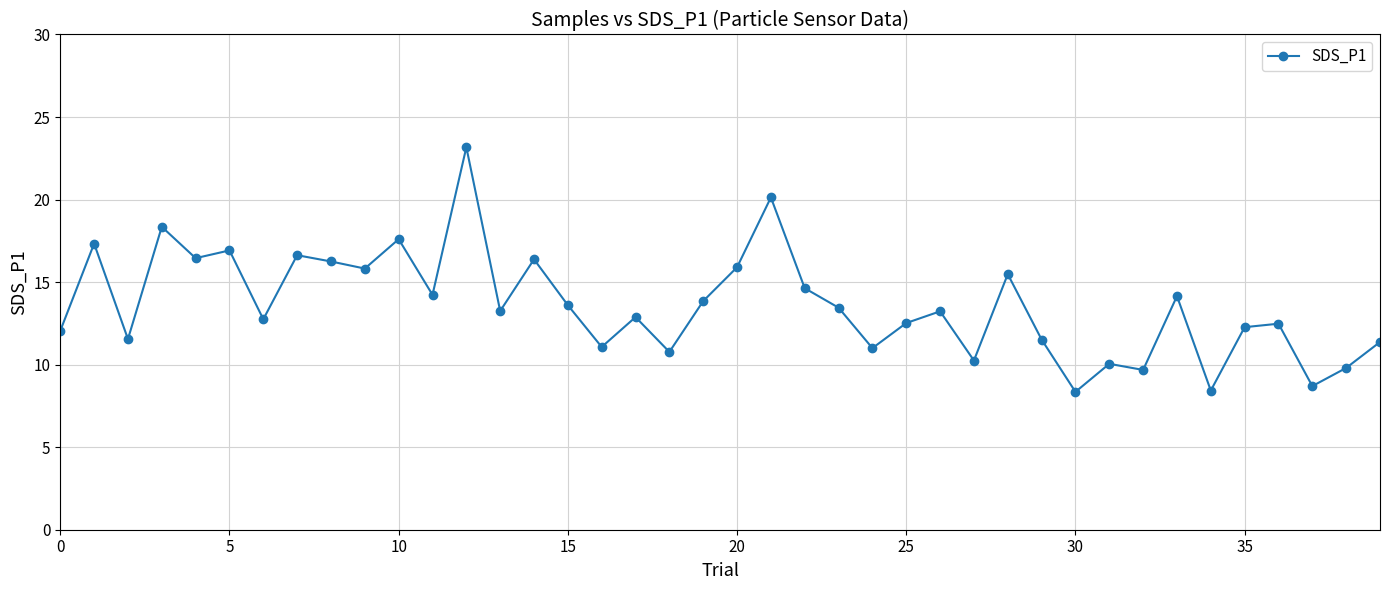

What is the value of the 17th point from the left?

11.1